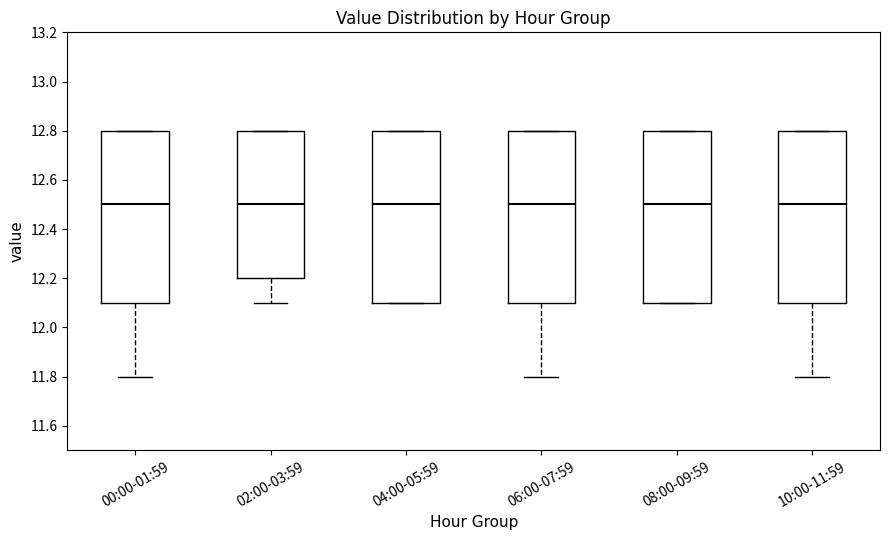

Reading left to right, read every box against the y-axis: the position of its median line, the range the box covers, and the ends of its whiskers. The values are not printed on the chart, so give them approximately, as read against the axis.

00:00-01:59: median 12.5, box 12.1 to 12.8, whiskers 11.8 to 12.8
02:00-03:59: median 12.5, box 12.2 to 12.8, whiskers 12.1 to 12.8
04:00-05:59: median 12.5, box 12.1 to 12.8, whiskers 12.1 to 12.8
06:00-07:59: median 12.5, box 12.1 to 12.8, whiskers 11.8 to 12.8
08:00-09:59: median 12.5, box 12.1 to 12.8, whiskers 12.1 to 12.8
10:00-11:59: median 12.5, box 12.1 to 12.8, whiskers 11.8 to 12.8